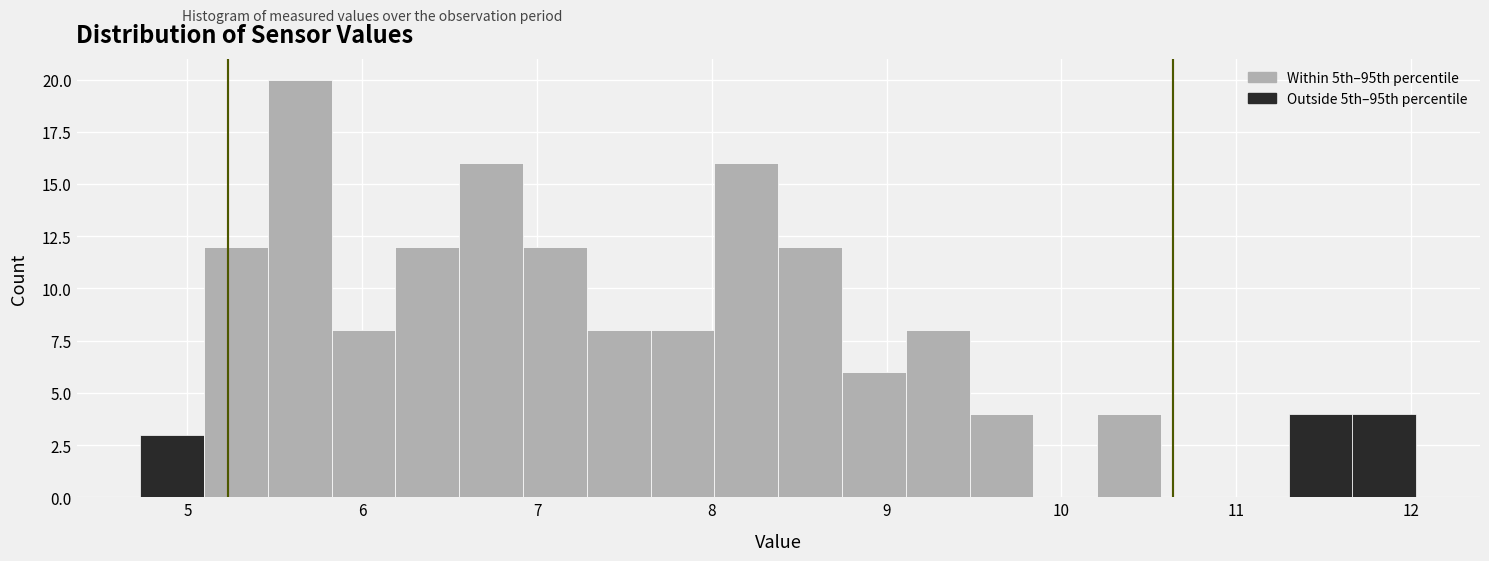

Read against the x-axis, roughly where is the centre of the tallest bar?

5.6